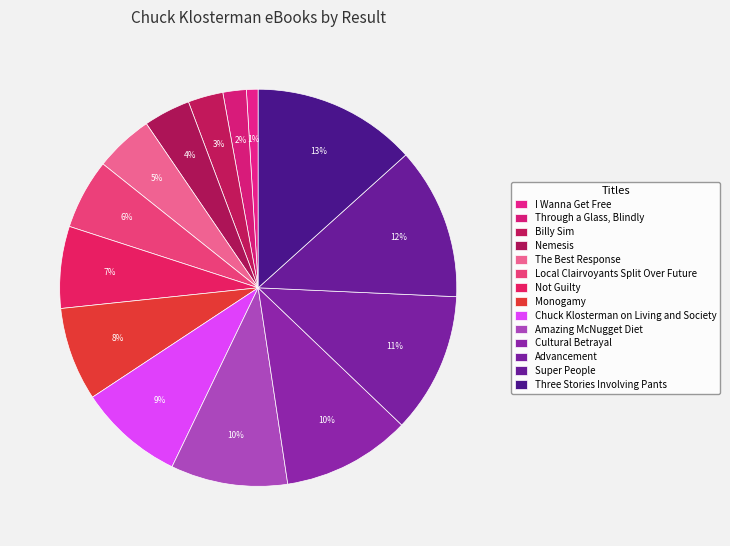

How many segments does this pie chart have?

14